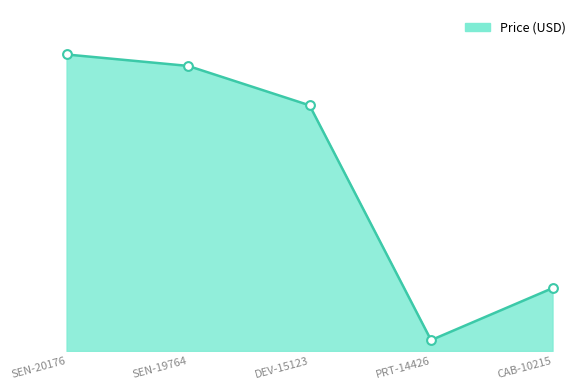

Which has a higher value, CAB-10215 or SEN-20176?

SEN-20176